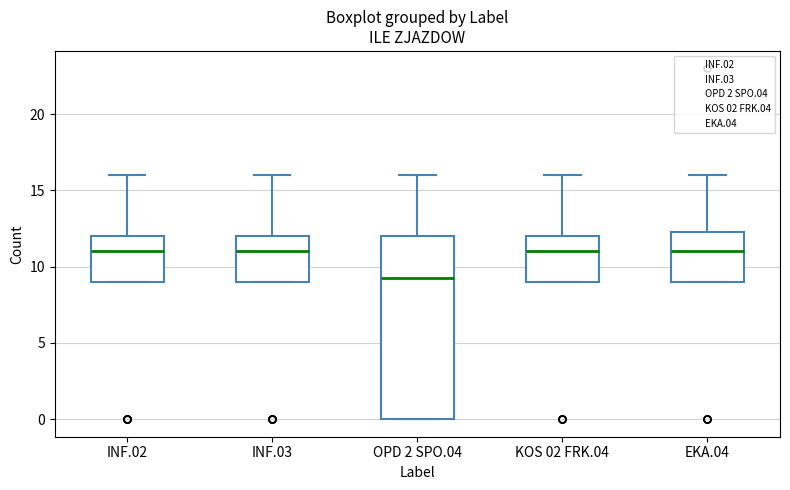

Where is the lower edge of the box for OPD 2 SPO.04 on the y-axis? The values are not printed on the chart, so give them approximately, as read against the axis.

0.0